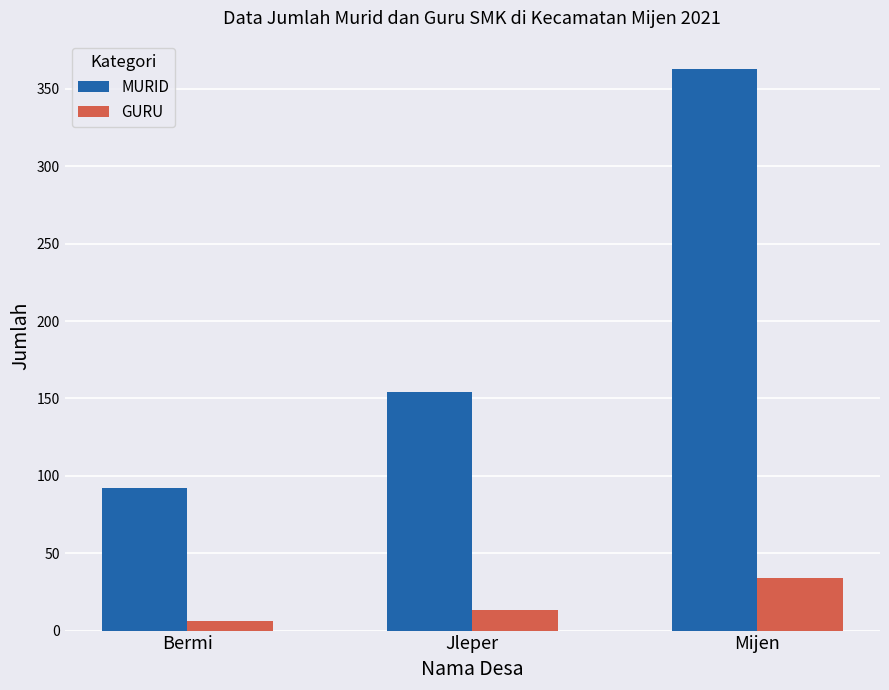

The MURID series shows 164 at Bermi. True or false?

False